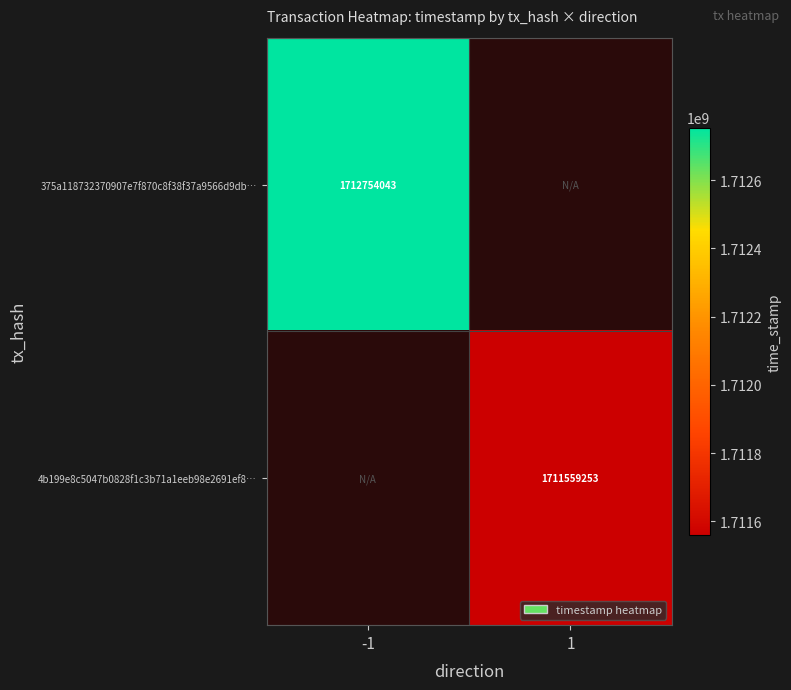

The 375a118732370907e7f870c8f38f37a9566d9db… series shows 1712754043 at -1. True or false?

True